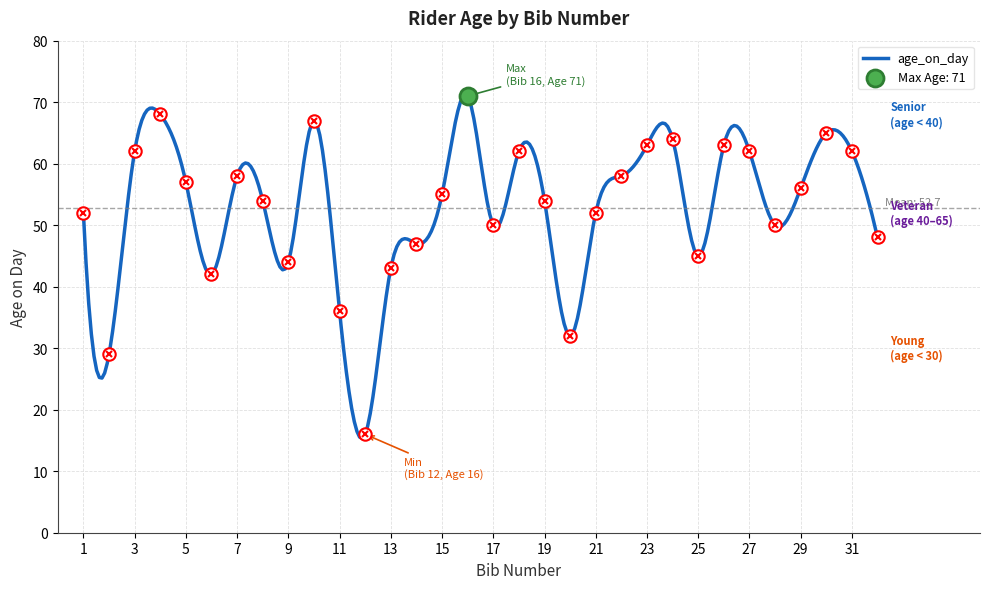

Approximately how many times larger is the value at 17 compared to 12?

3.1